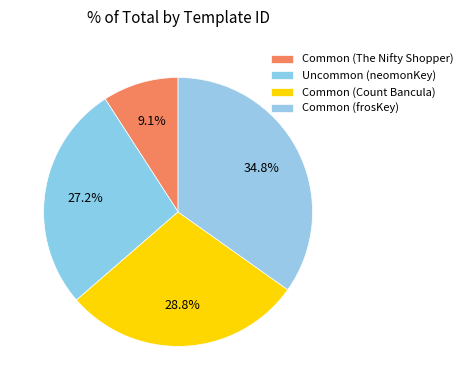

Between Common (Count Bancula) and Common (frosKey), which is larger?

Common (frosKey)